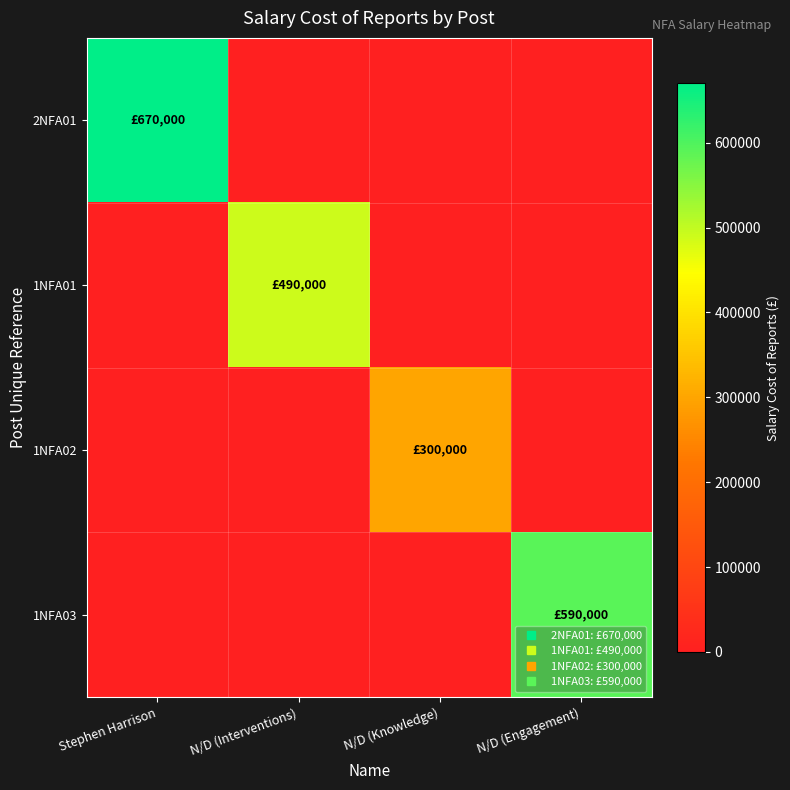

Reading left to right, extract all data points from this chart.

2NFA01: Stephen Harrison=670000	N/D (Interventions)=0	N/D (Knowledge)=0	N/D (Engagement)=0
1NFA01: Stephen Harrison=0	N/D (Interventions)=490000	N/D (Knowledge)=0	N/D (Engagement)=0
1NFA02: Stephen Harrison=0	N/D (Interventions)=0	N/D (Knowledge)=300000	N/D (Engagement)=0
1NFA03: Stephen Harrison=0	N/D (Interventions)=0	N/D (Knowledge)=0	N/D (Engagement)=590000